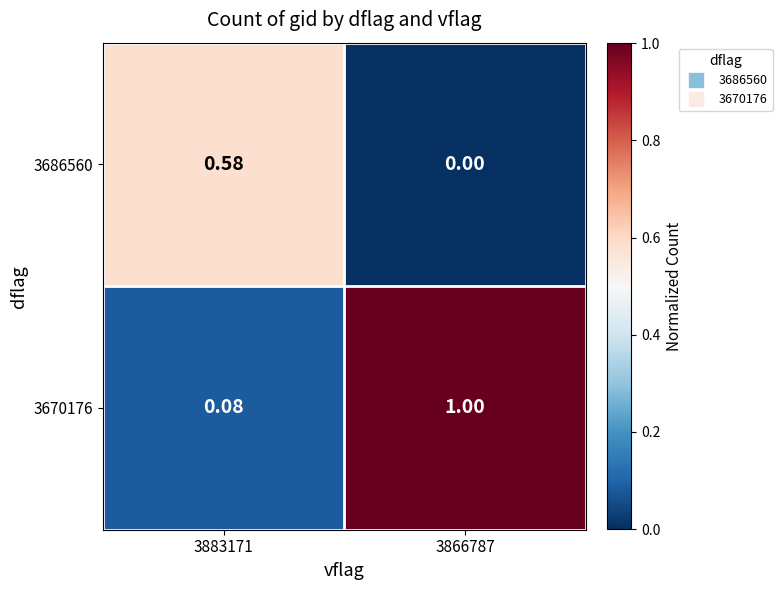

Reading left to right, list all the values displayed in this chart.

3686560: 3883171=0.6	3866787=0.0
3670176: 3883171=0.1	3866787=1.0